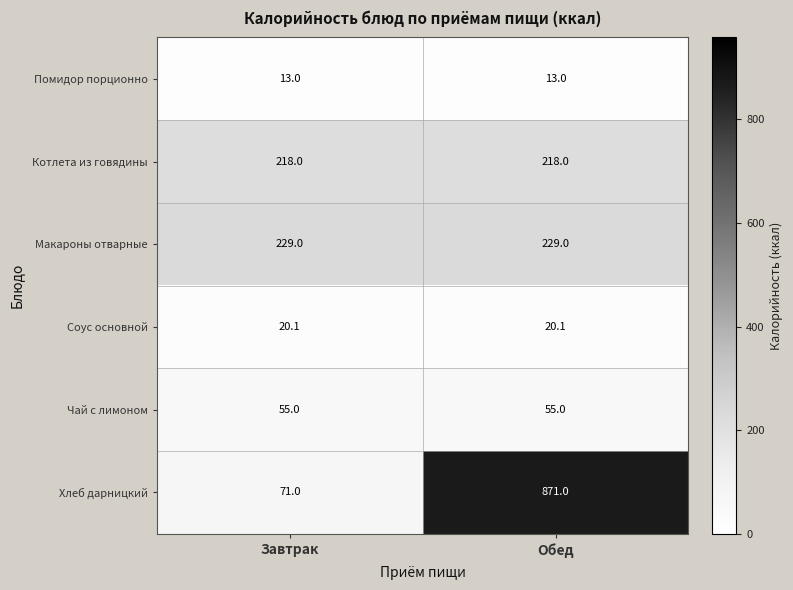

How many data points does each series have?

2